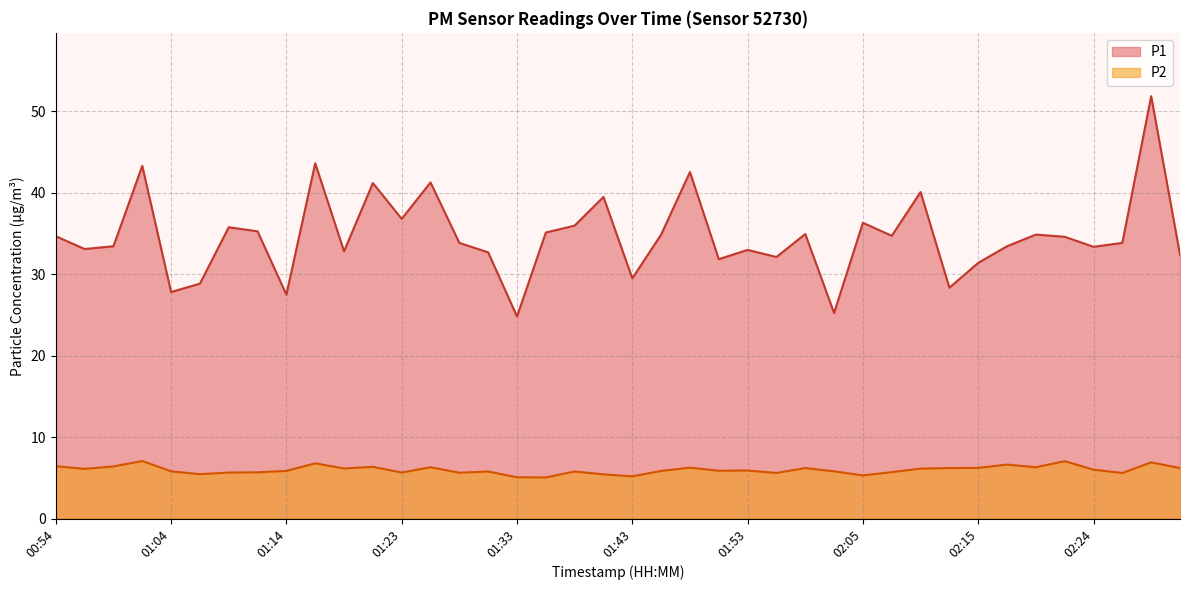

True or false: P2 and P1 cross at least once.

False